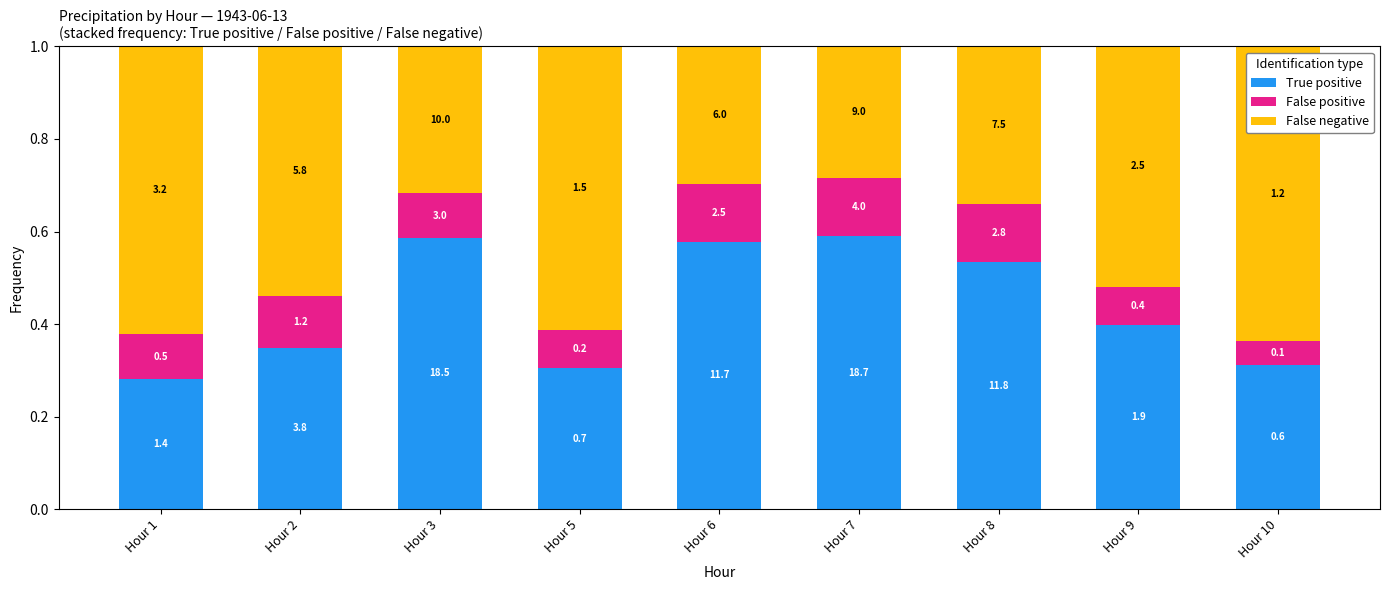

How many bars are there in total?

9